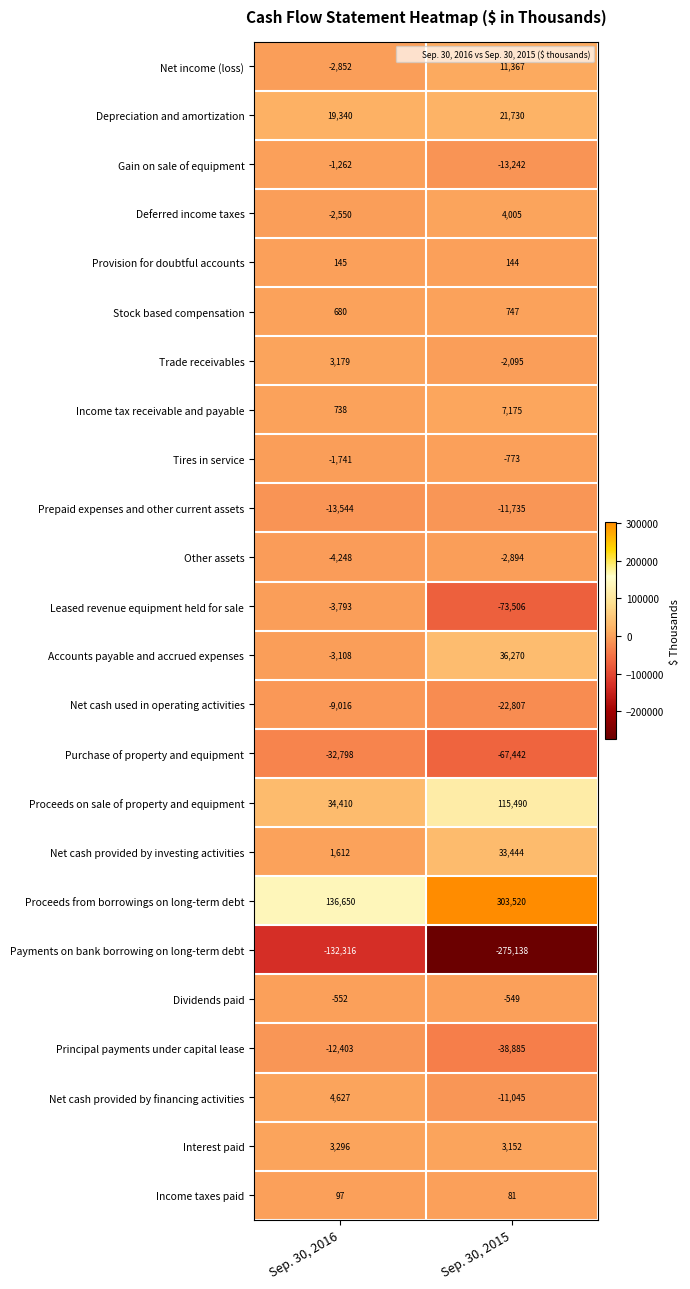

Which label corresponds to the largest value in the chart?

Sep. 30, 2015